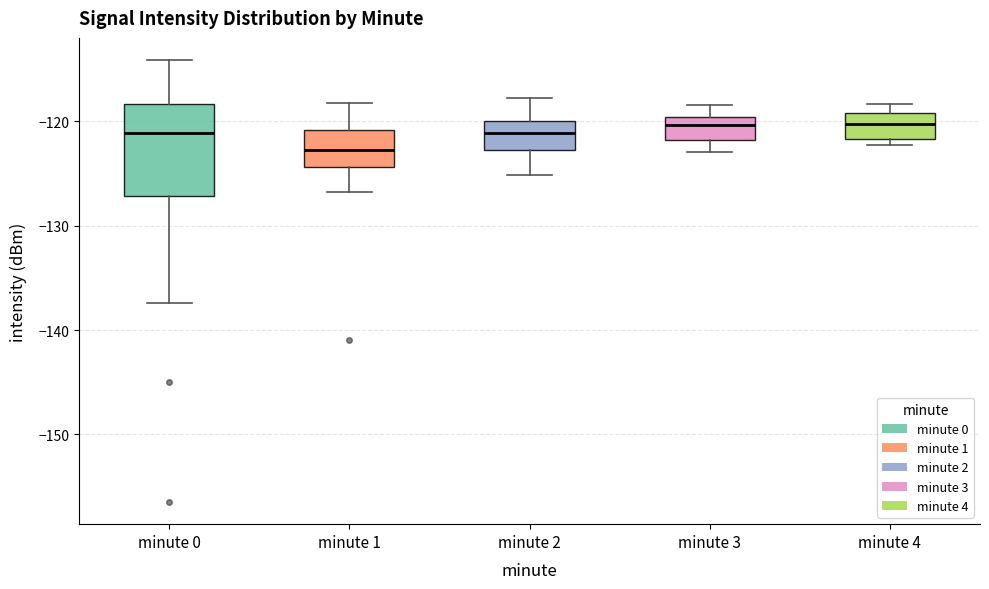

Where does the median line of the box for minute 0 sit on the y-axis? The values are not printed on the chart, so give them approximately, as read against the axis.

-121